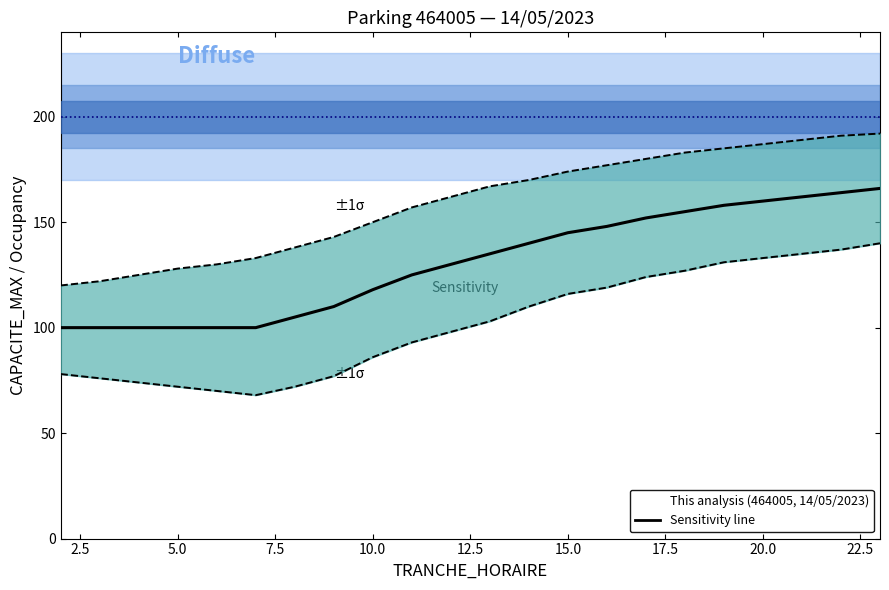

List the series in order of their peak value, highest first.

CAPACITE_MAX (200), ±1σ upper, Sensitivity, ±1σ lower